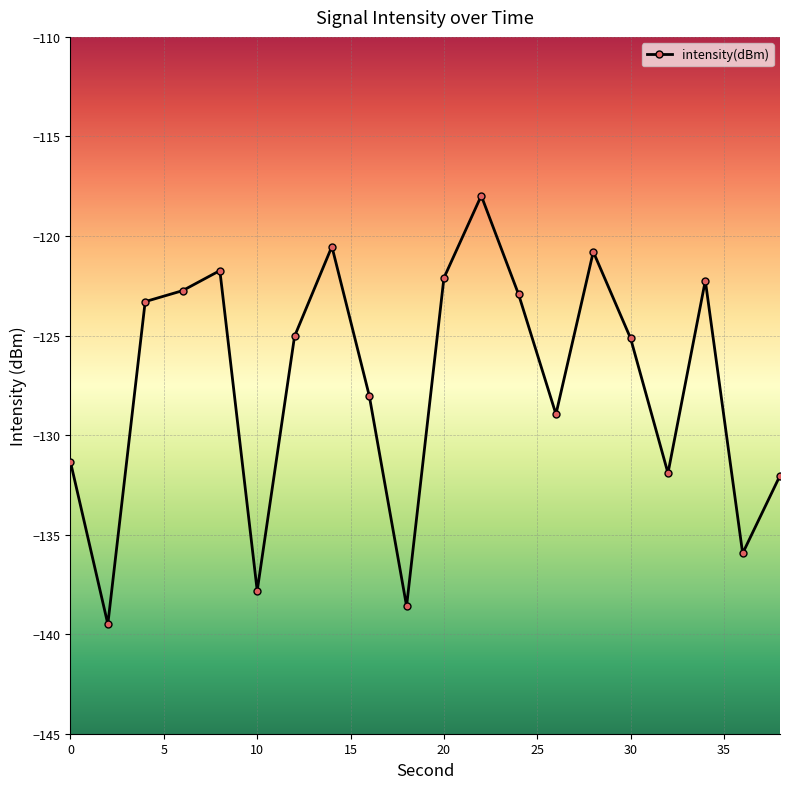

What is the difference between the maximum and minimum values?

21.5